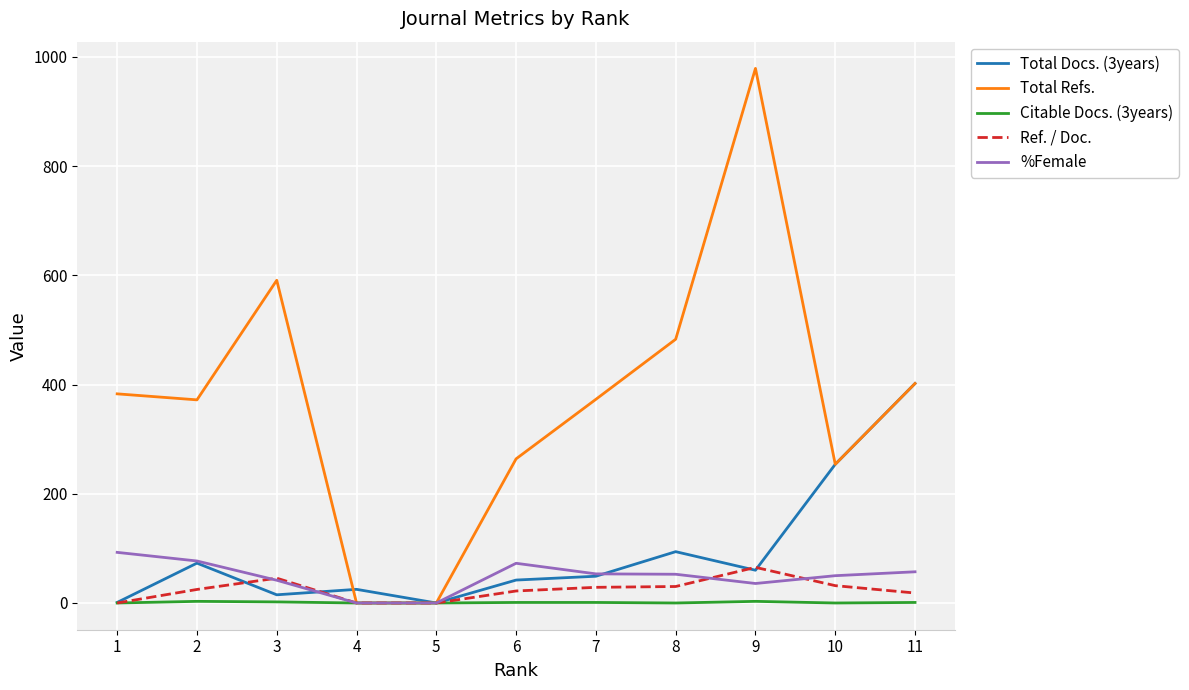

At which category is the sum across all series the highest?

9